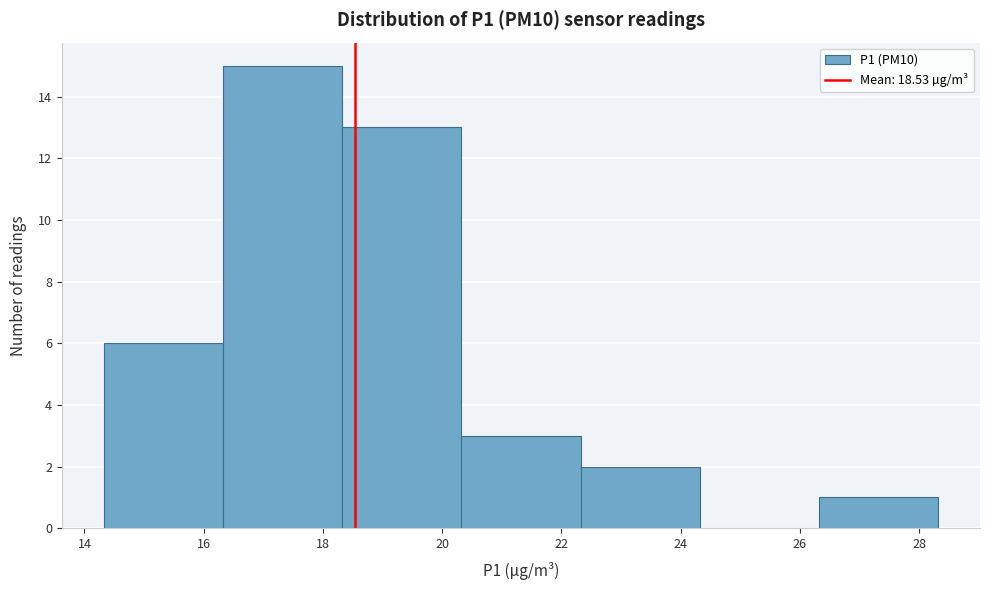

How tall is the bar that spans 20.32 to 22.32 on the x-axis? Neither the bar edges nor the heights are printed on the chart, so give them approximately, as read against the axes.

3